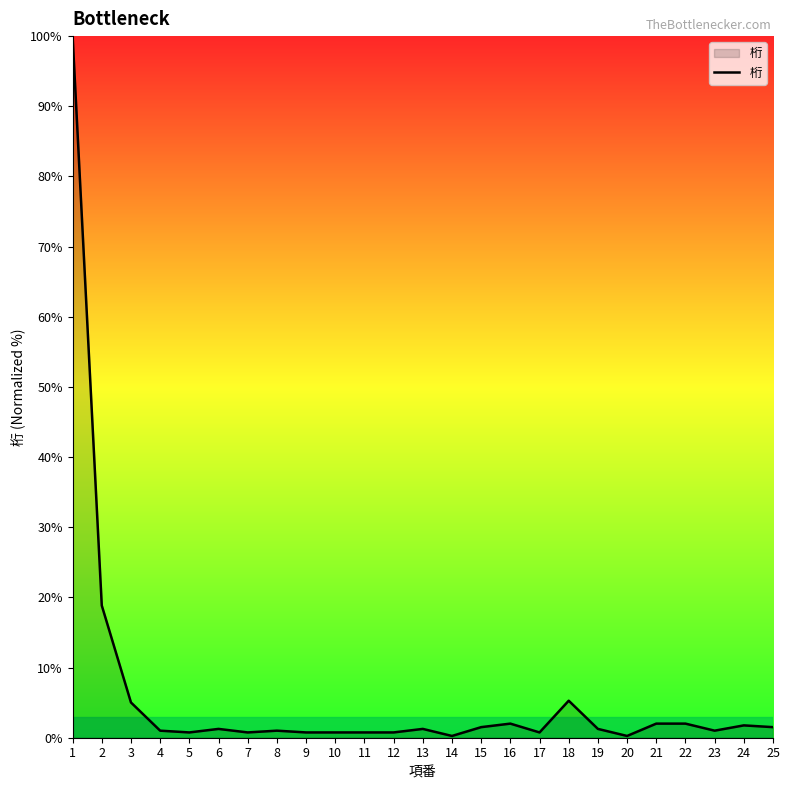

What is the maximum value shown in the chart?

100.0